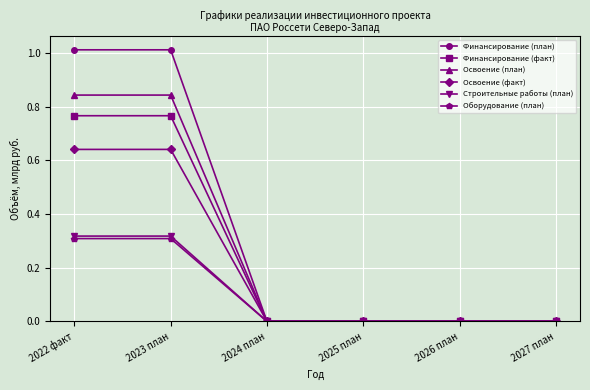

Which series changed the most between 2023 план and 2024 план?

Финансирование (план)